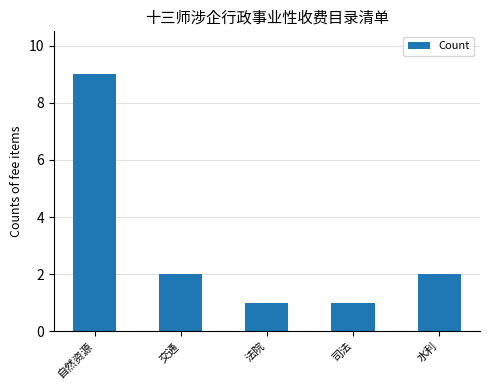

Reading left to right, list all the values displayed in this chart.

9	2	1	1	2